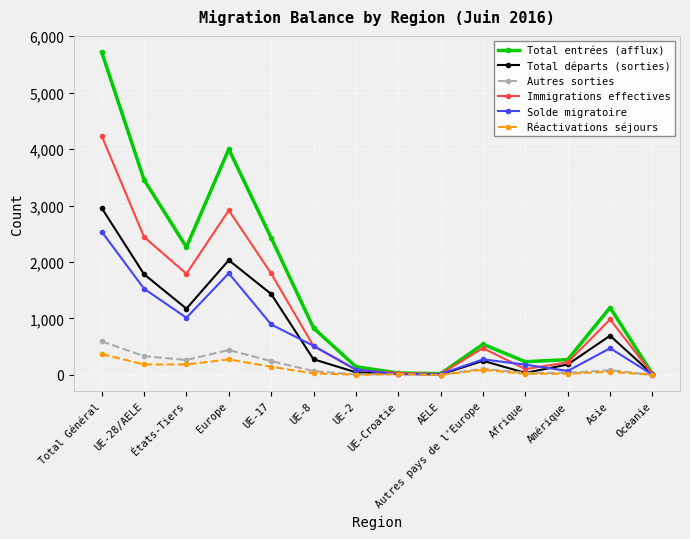

Between Europe and Océanie, which series saw the biggest shift?

Total entrées (afflux)